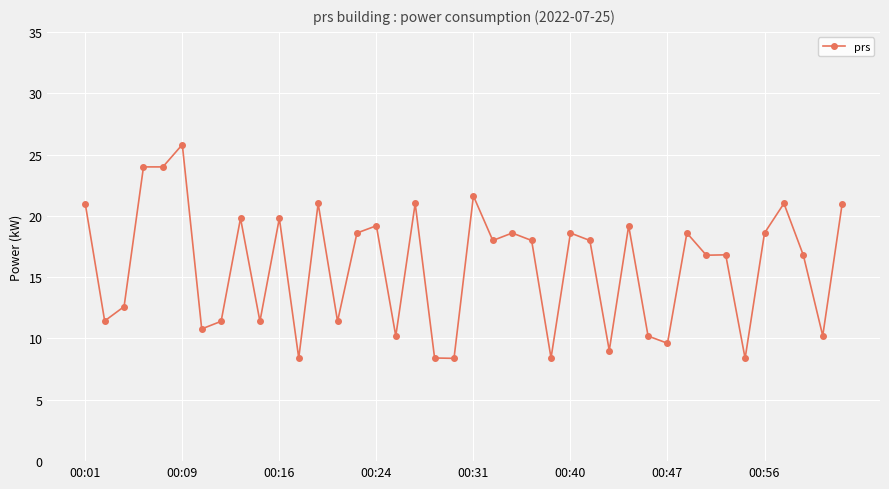

Does the chart have visible grid lines?

Yes